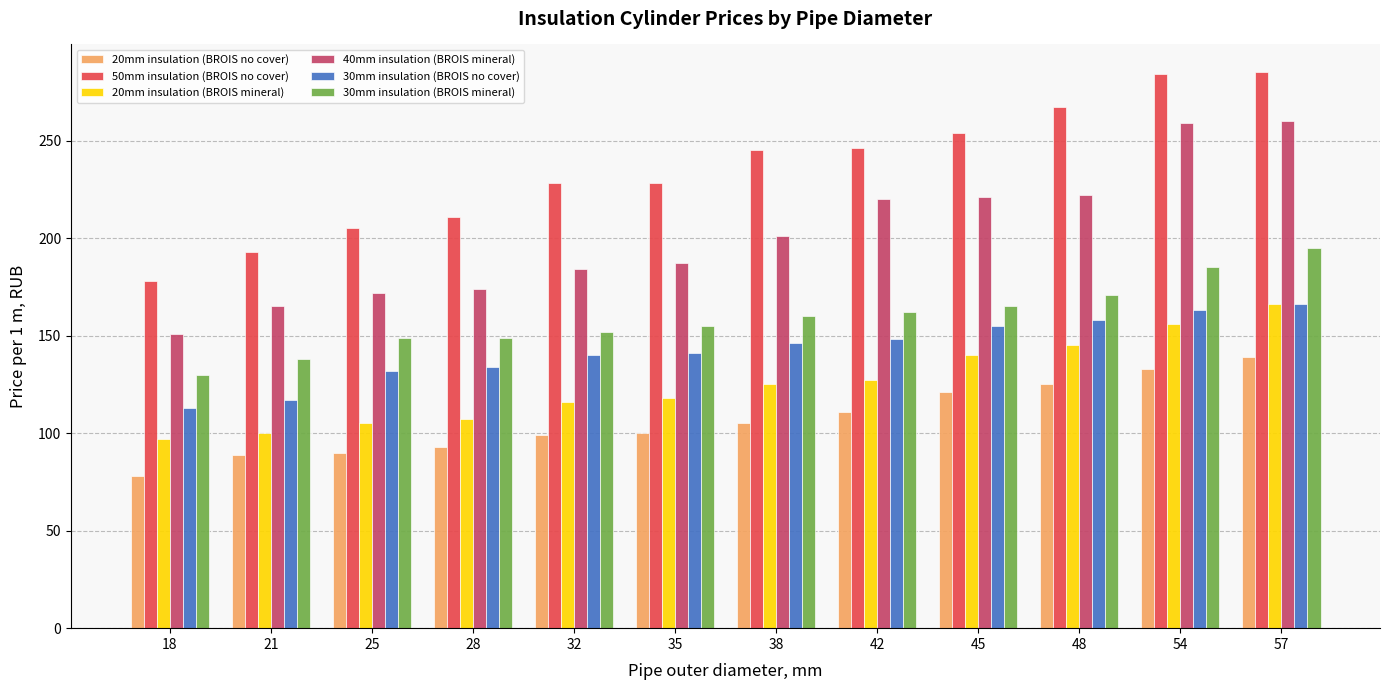

What is the minimum value shown in the chart?

78